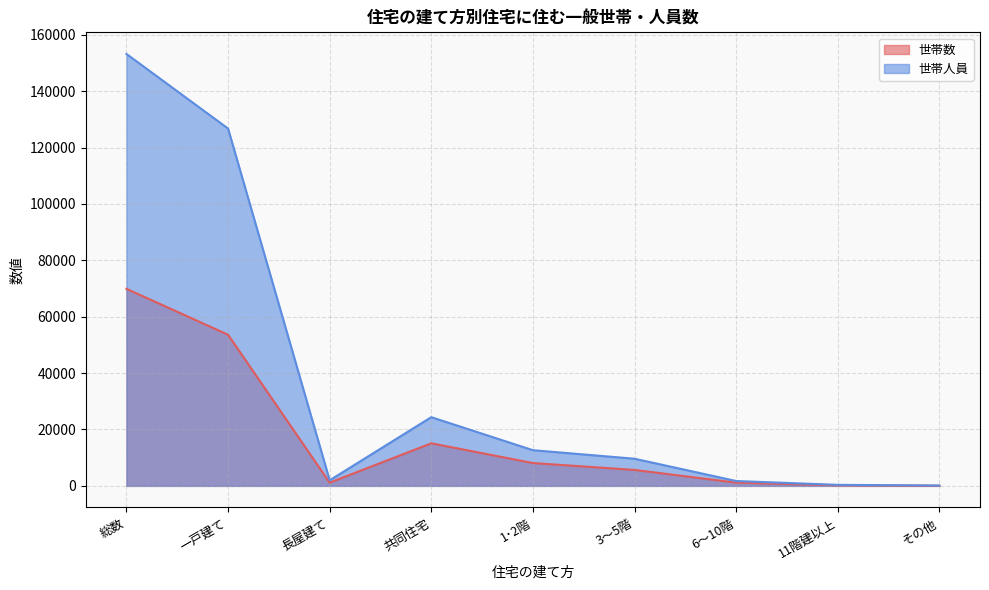

What is the label of the 9th point from the left?

その他